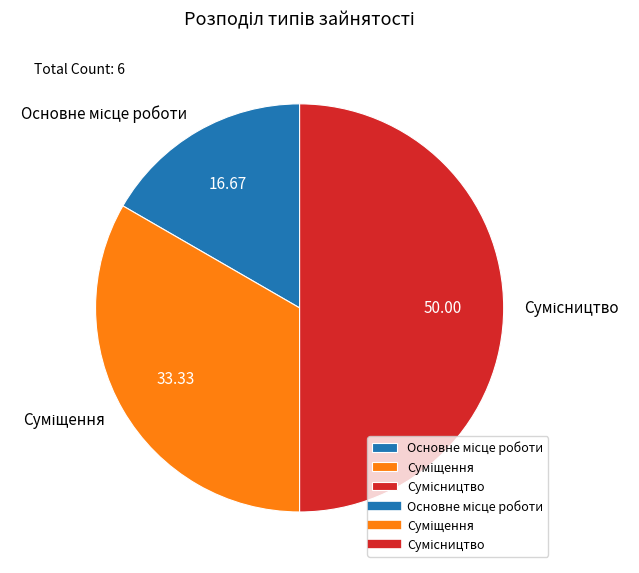

Which category has the biggest portion of the pie?

Сумісництво